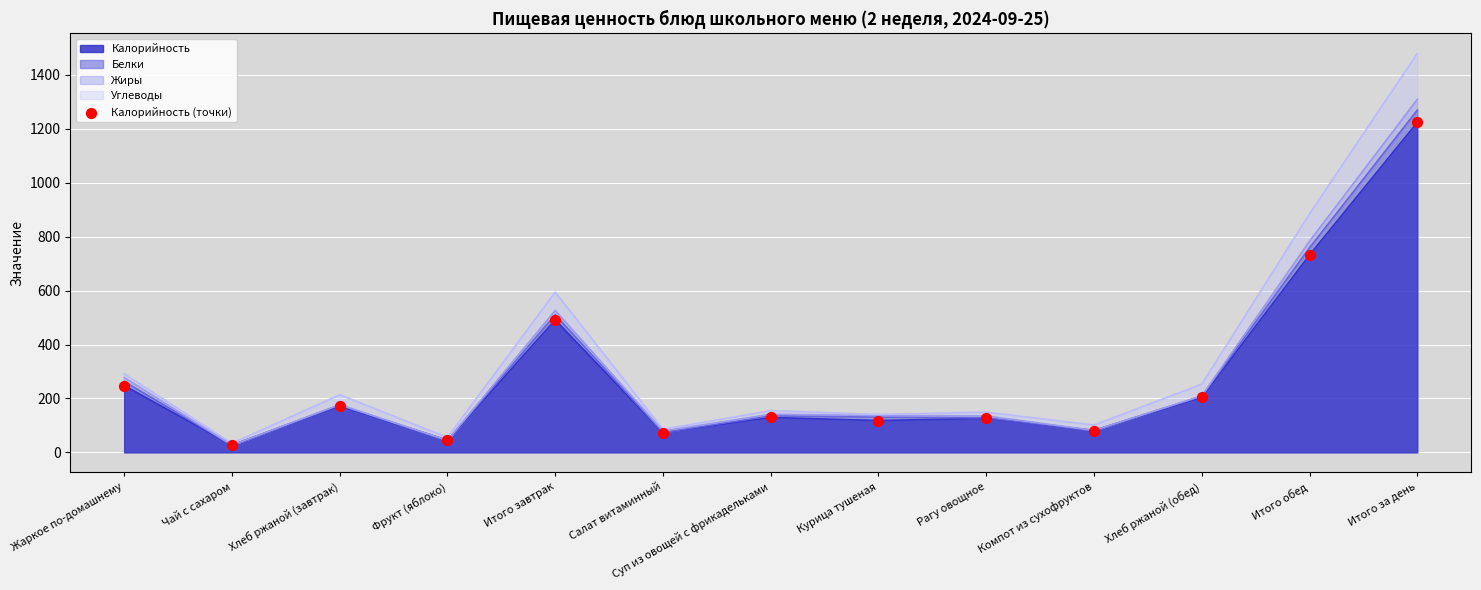

Approximately how many times larger is the value at Фрукт (яблоко) compared to Рагу овощное?

0.4